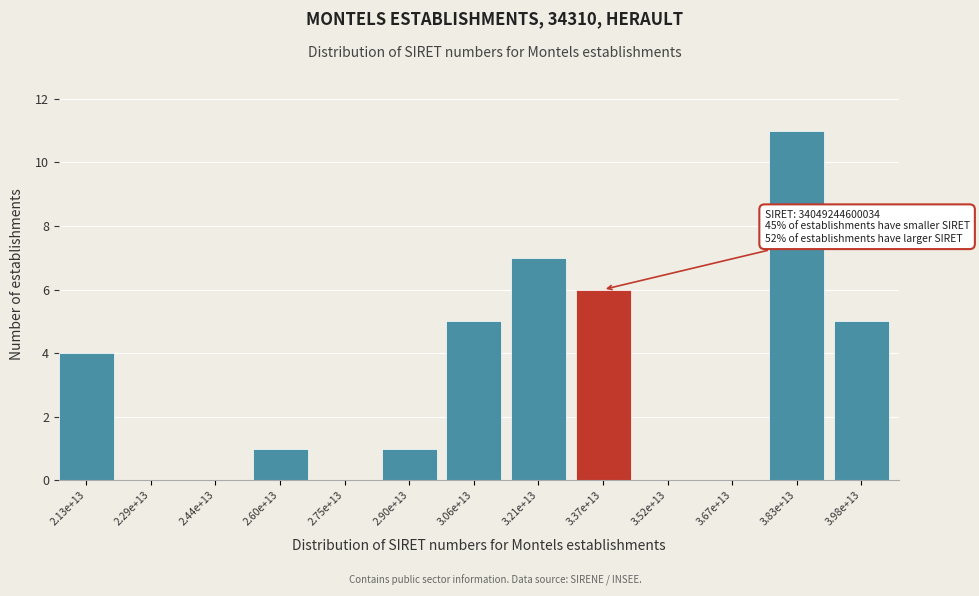

Reading right to left, list all the values displayed in this chart.

3.98e+13=5	3.83e+13=11	3.67e+13=0	3.52e+13=0	3.37e+13=6	3.21e+13=7	3.06e+13=5	2.90e+13=1	2.75e+13=0	2.60e+13=1	2.44e+13=0	2.29e+13=0	2.13e+13=4